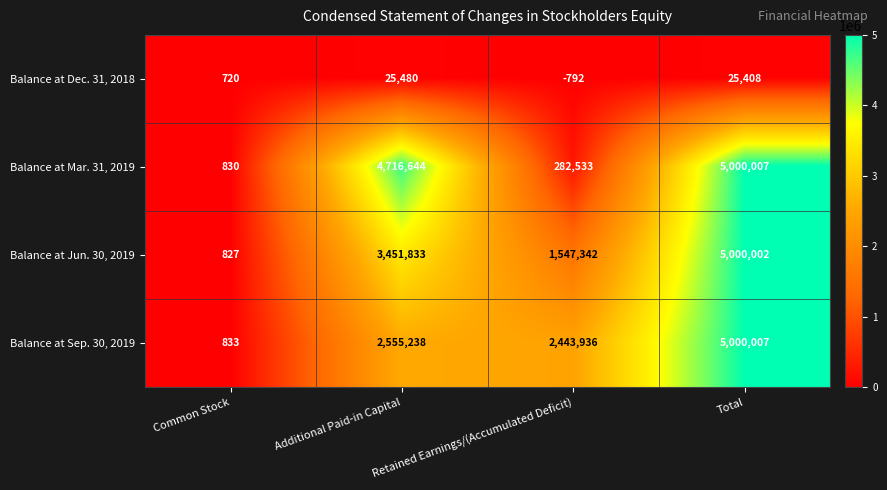

What is the maximum value for Balance at Dec. 31, 2018?

25480